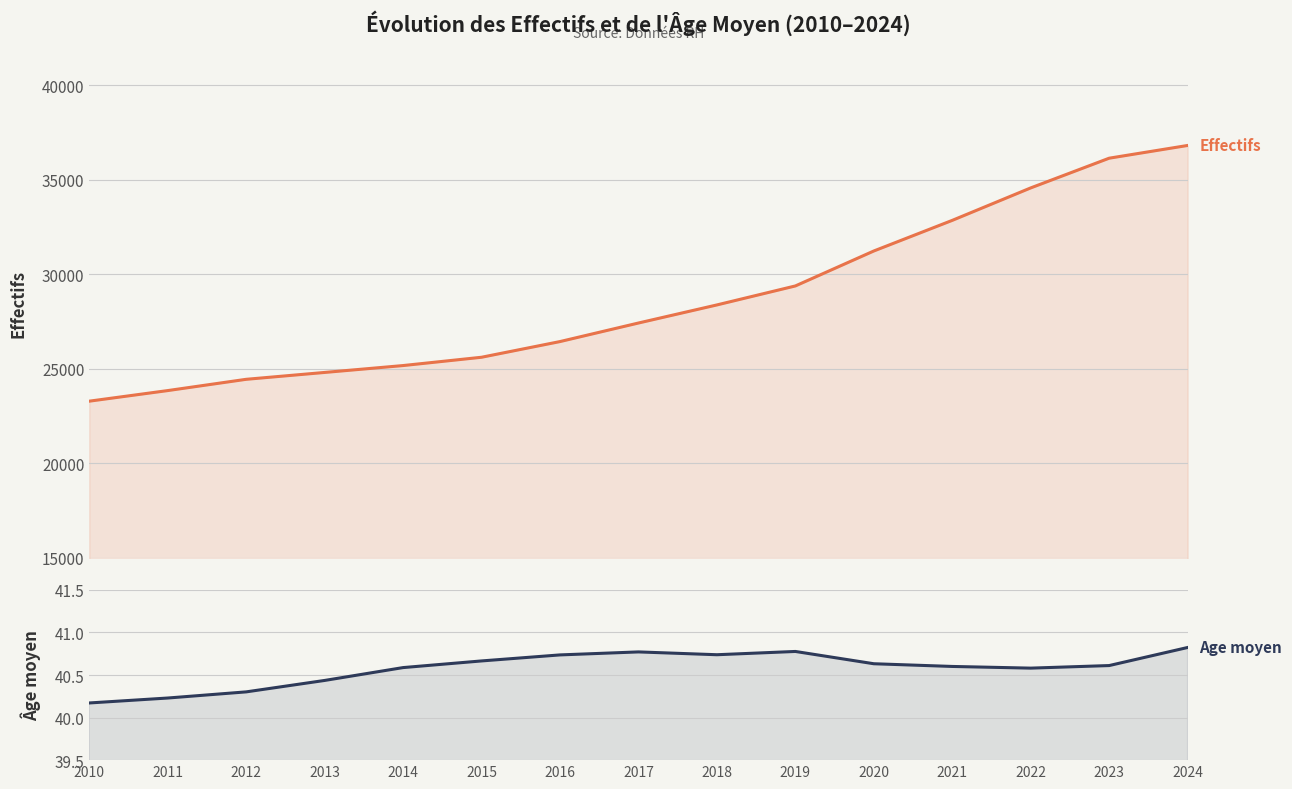

Which series has the largest total across all categories?

Effectifs